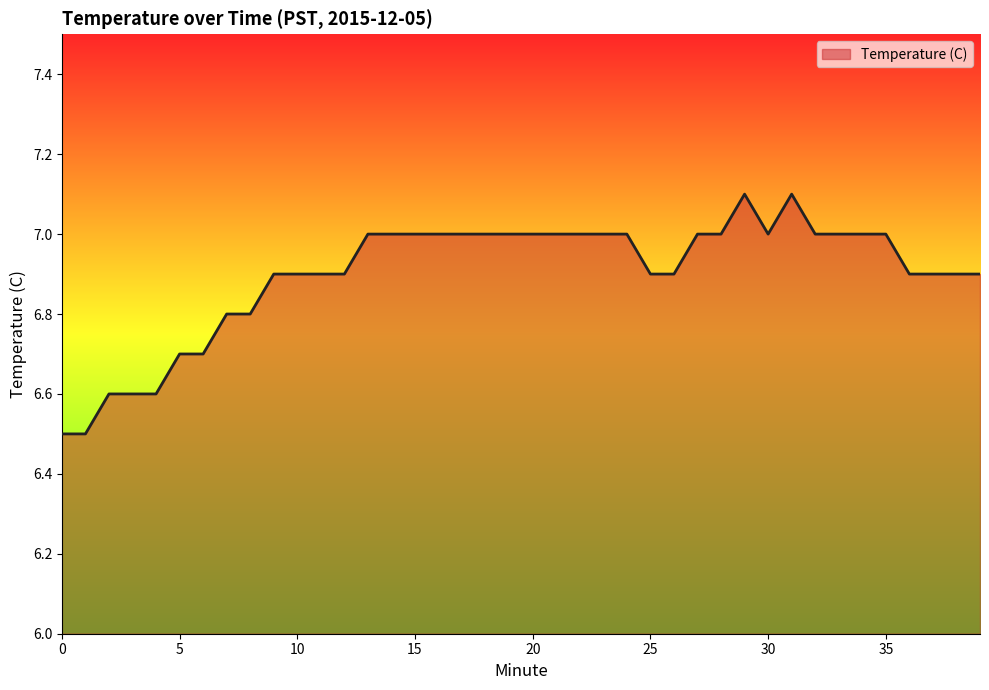

Reading left to right, extract all data points from this chart.

6.5	6.5	6.6	6.6	6.6	6.7	6.7	6.8	6.8	6.9	6.9	6.9	6.9	7.0	7.0	7.0	7.0	7.0	7.0	7.0	7.0	7.0	7.0	7.0	7.0	6.9	6.9	7.0	7.0	7.1	7.0	7.1	7.0	7.0	7.0	7.0	6.9	6.9	6.9	6.9